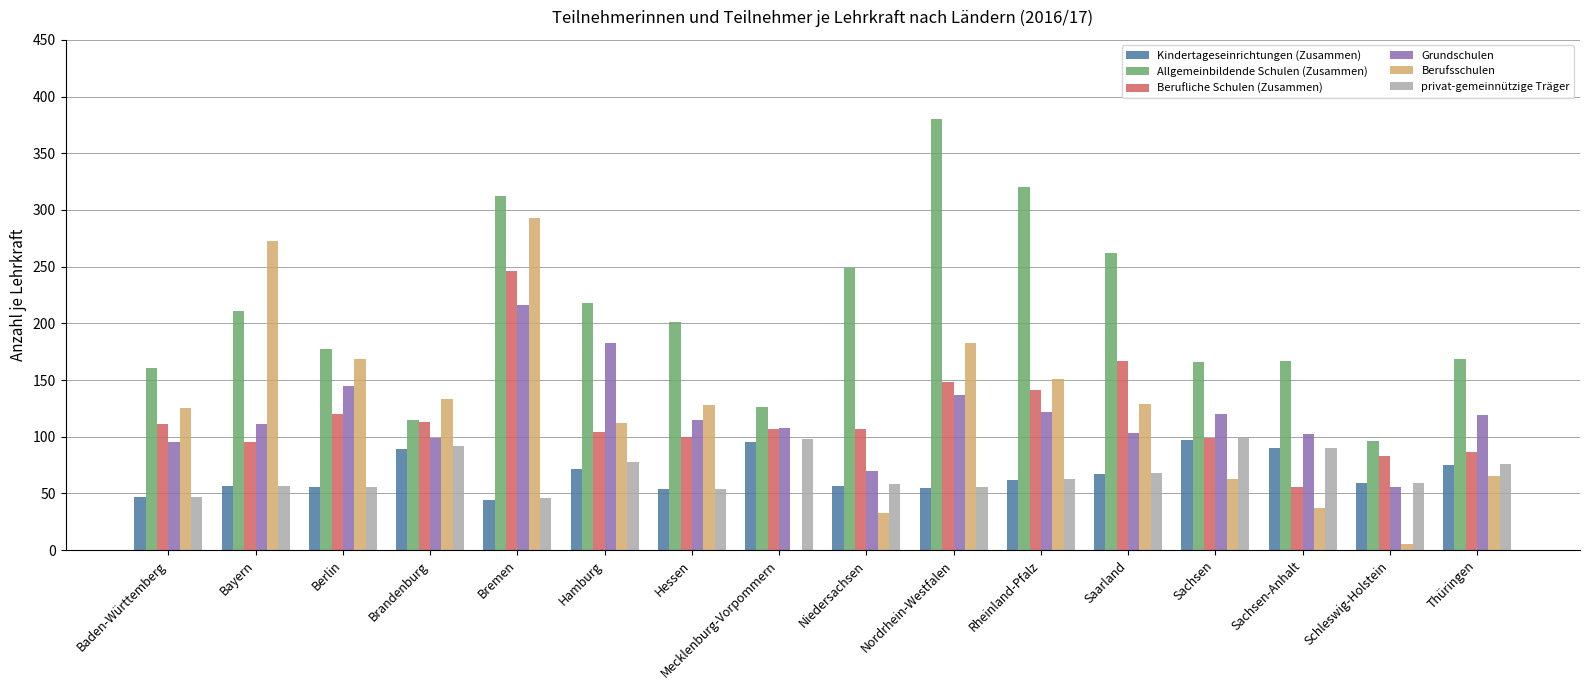

Is it true that Kindertageseinrichtungen (Zusammen) equals 57 at Niedersachsen?

True